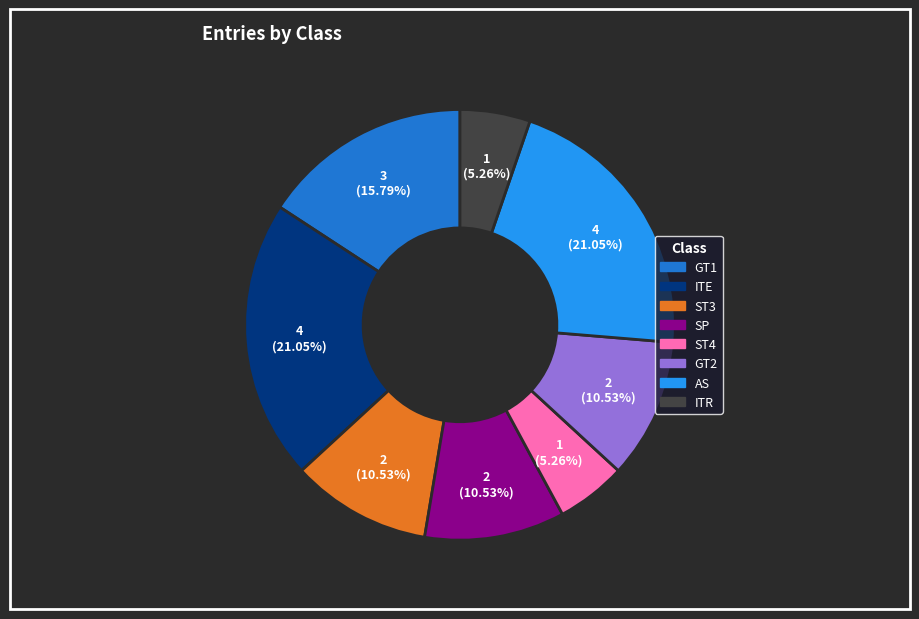

To the nearest percent, what is the difference between the ST4 and SP slice percentages?

5%